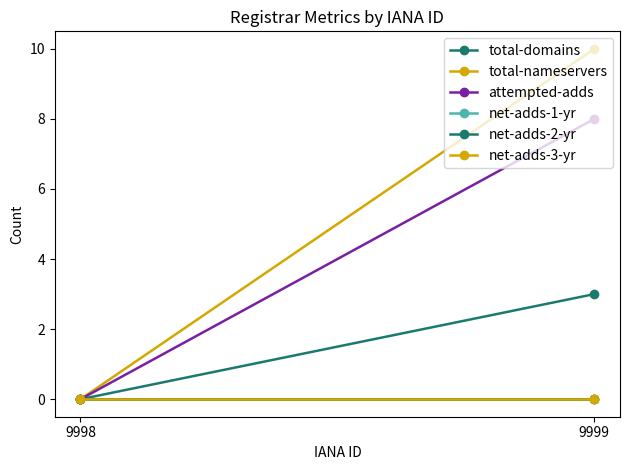

Is it true that net-adds-3-yr equals 0 at 9999?

True